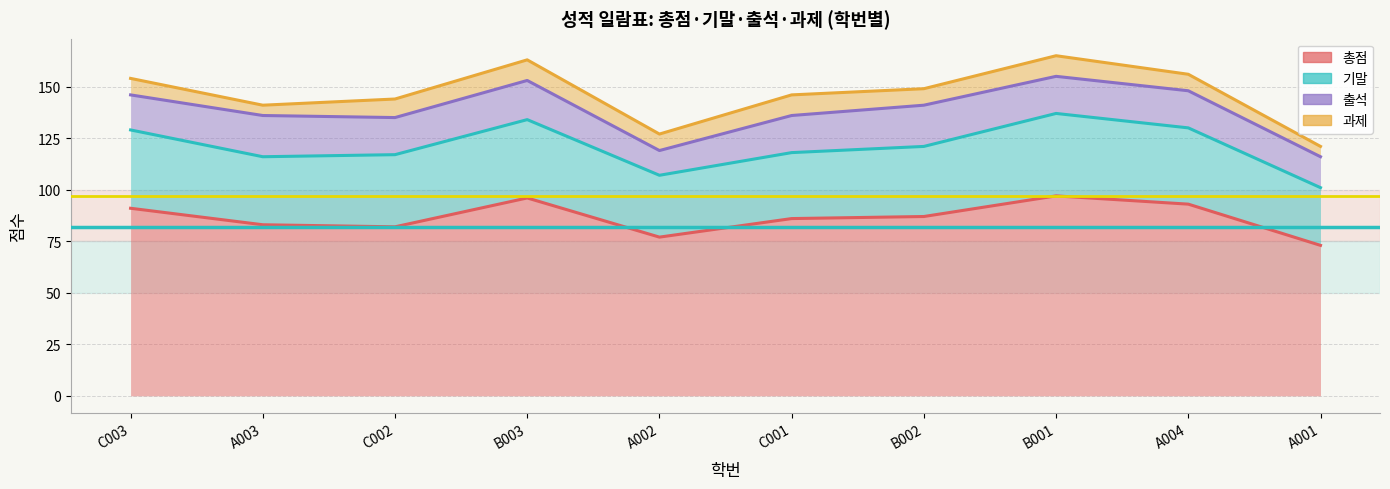

What is the label of the 8th point from the left?

B001